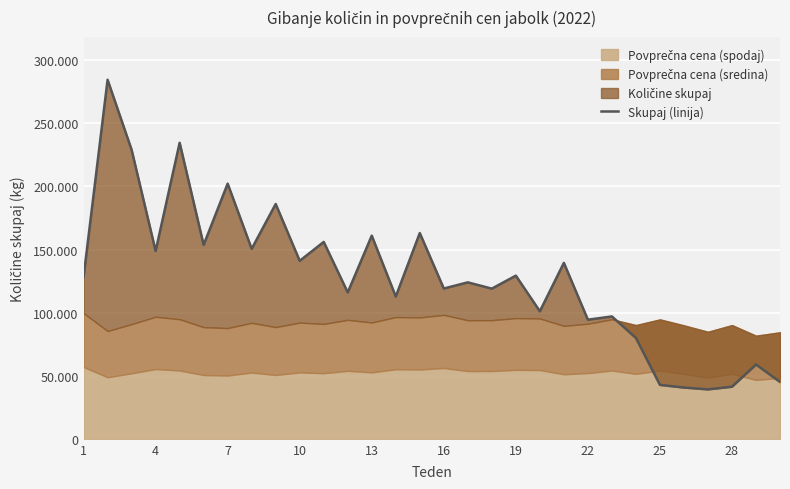

What is the smallest value displayed?

39177